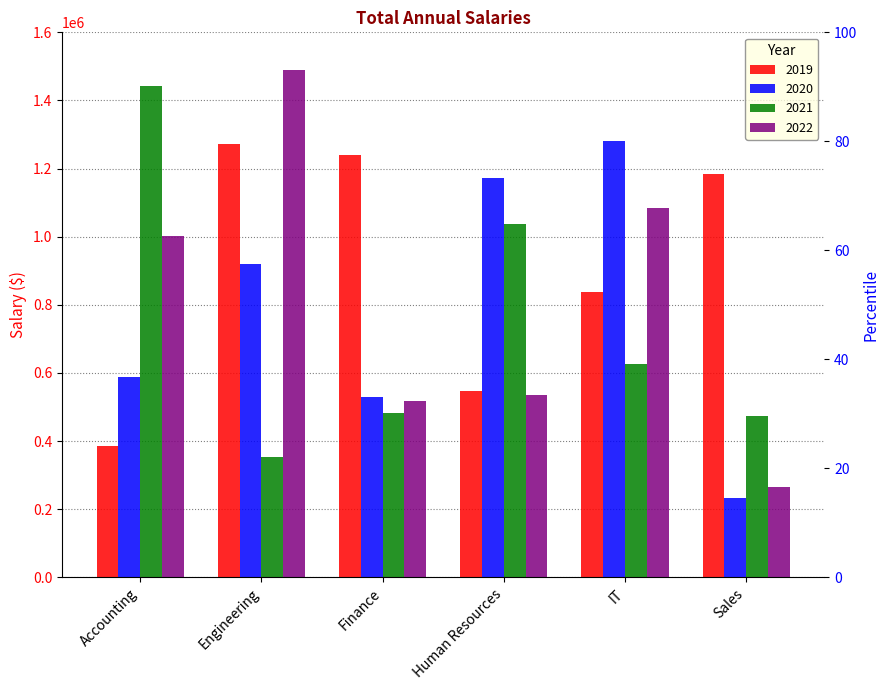

Read the 2022 value at Sales, to the nearest 10.

266560